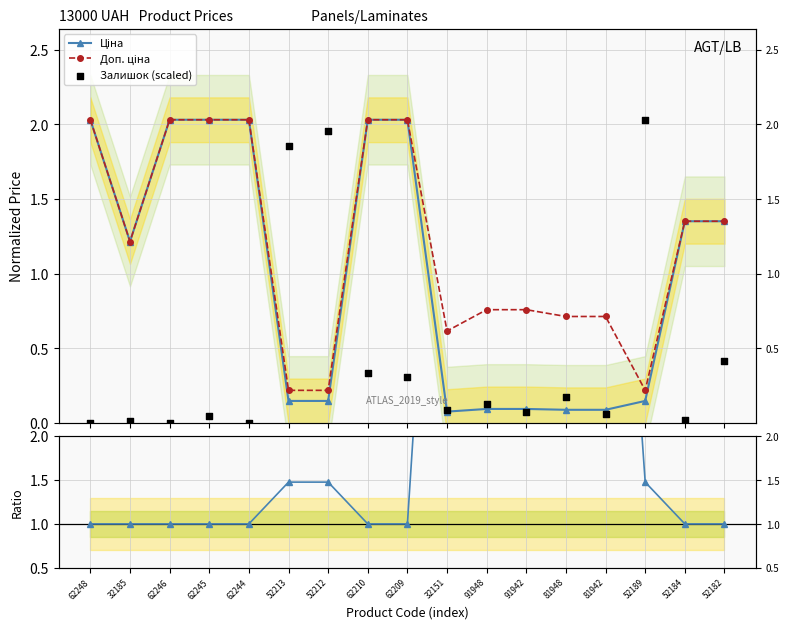

Which series has the largest Y range (max minus min)?

Доп./Ціна ratio